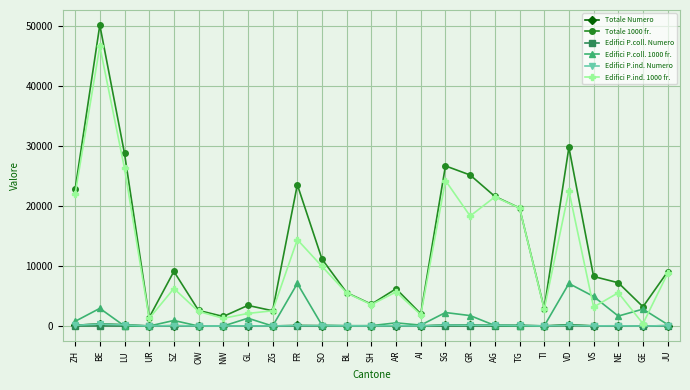

Which series has the widest spread of values?

Totale 1000 fr.